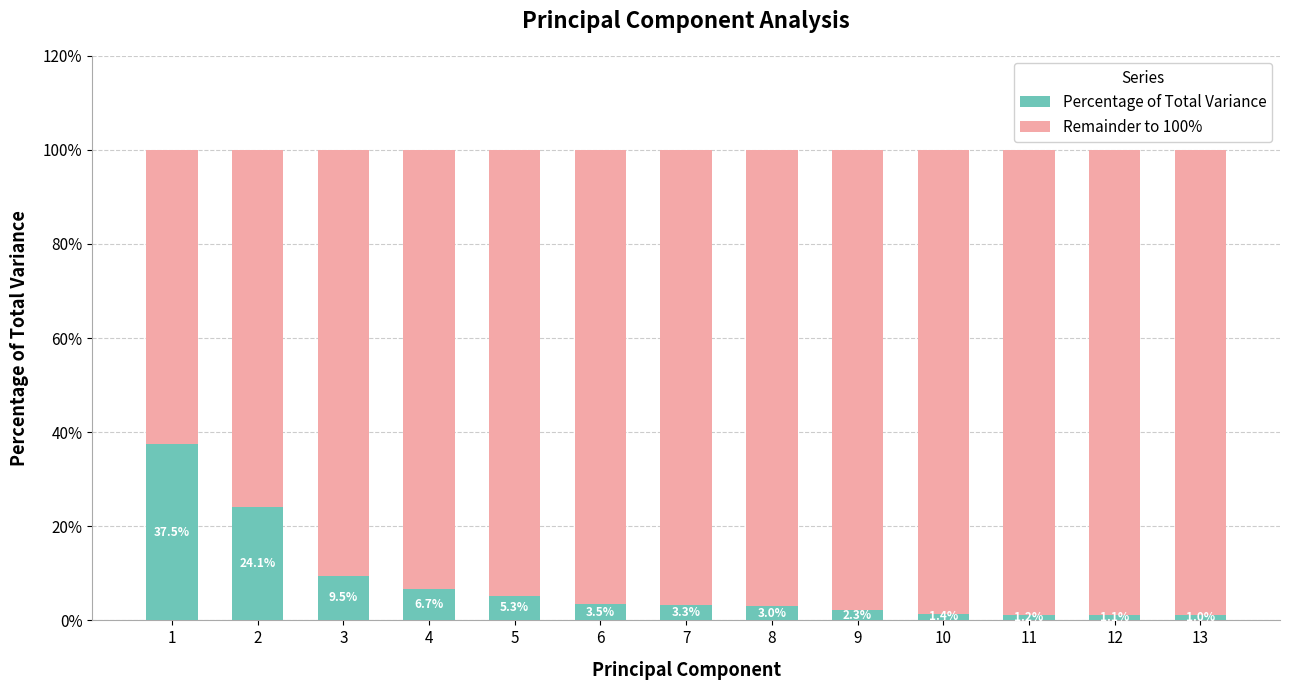

The Percentage of Total Variance series shows 1.0 at 13. True or false?

True